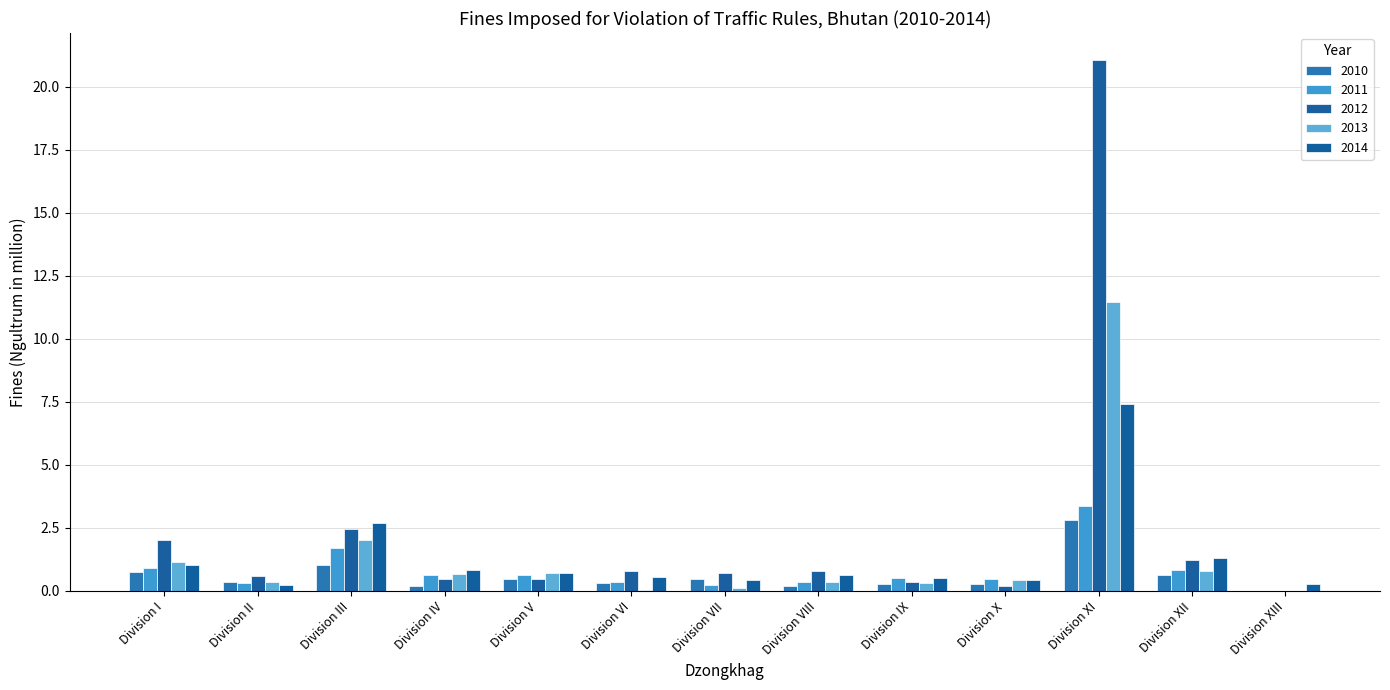

What is the spread (max minus min) of values at Division II?

0.4